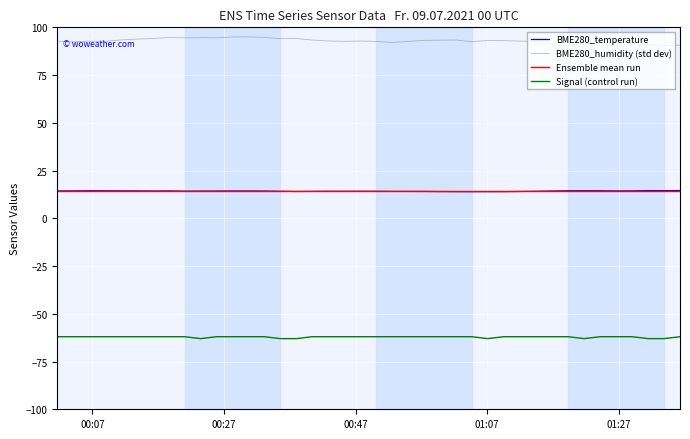

What is the average value of the Ensemble mean run series?

14.2